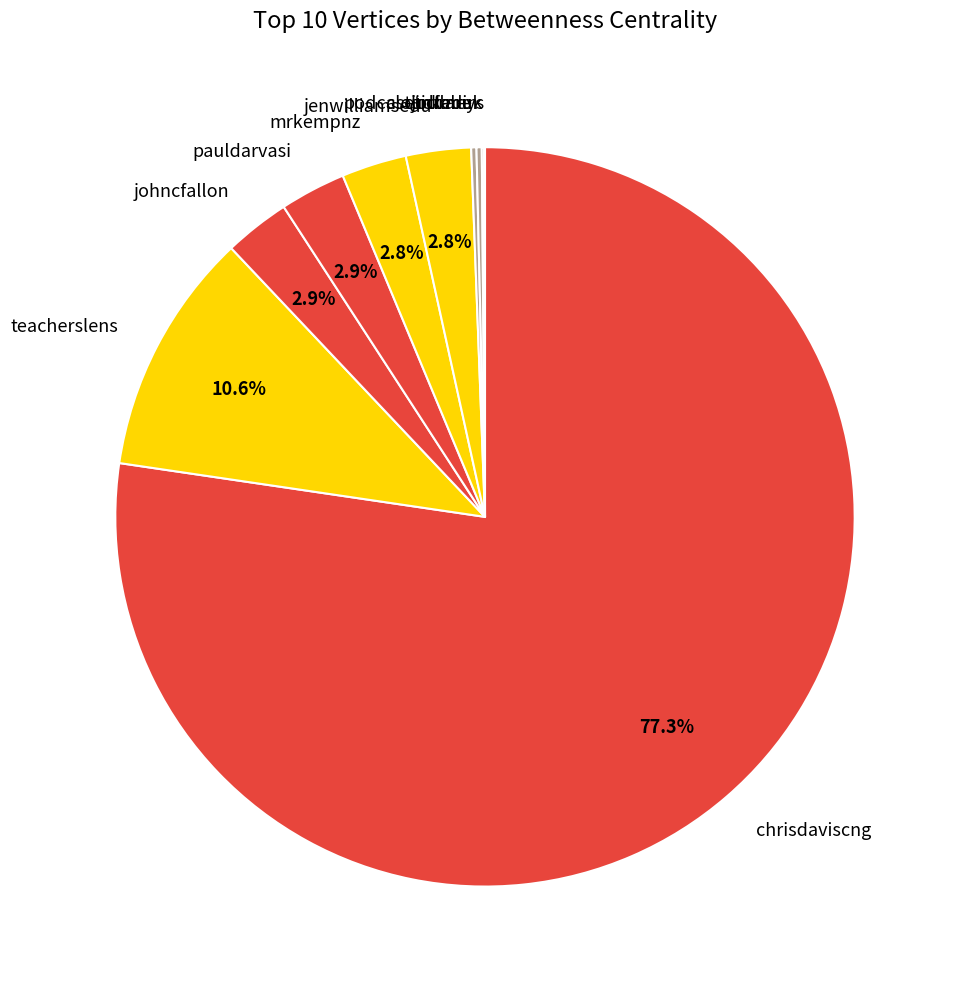

Which has a higher value, pauldarvasi or teacherslens?

teacherslens